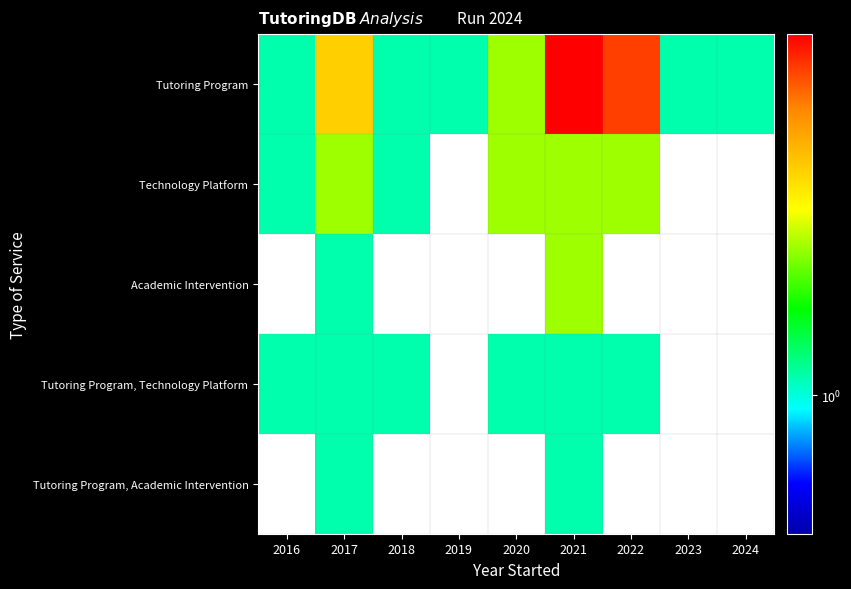

What is the minimum value shown in the chart?

0.1